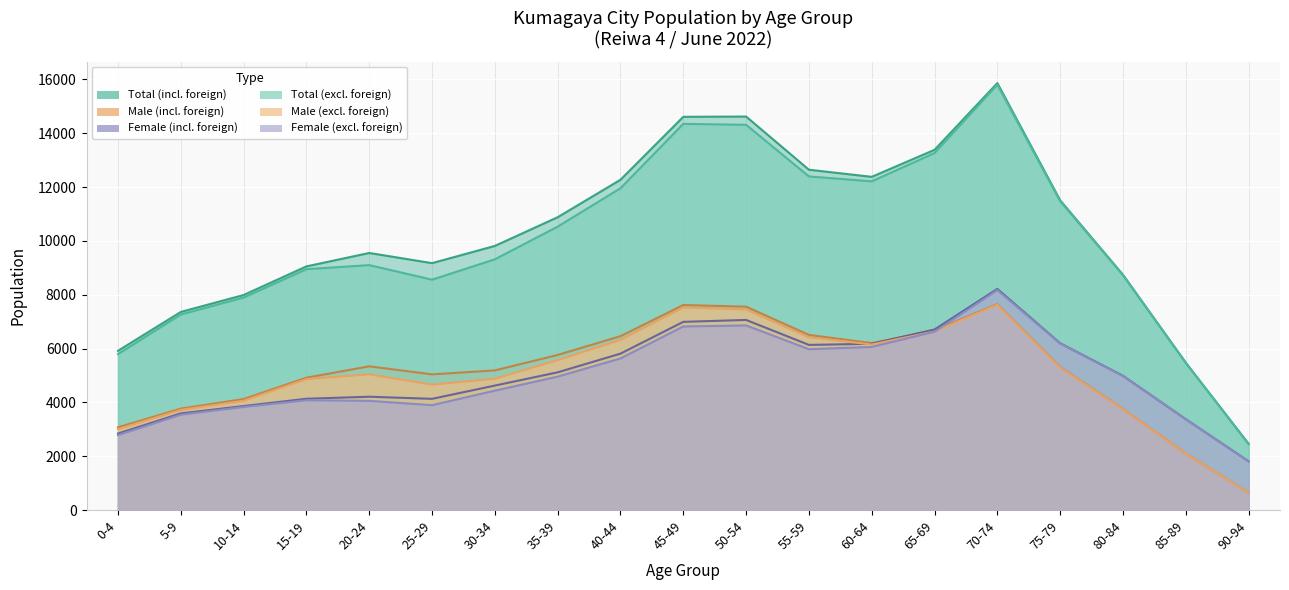

How many values in the Female (excl. foreign) series are below 4957?

9